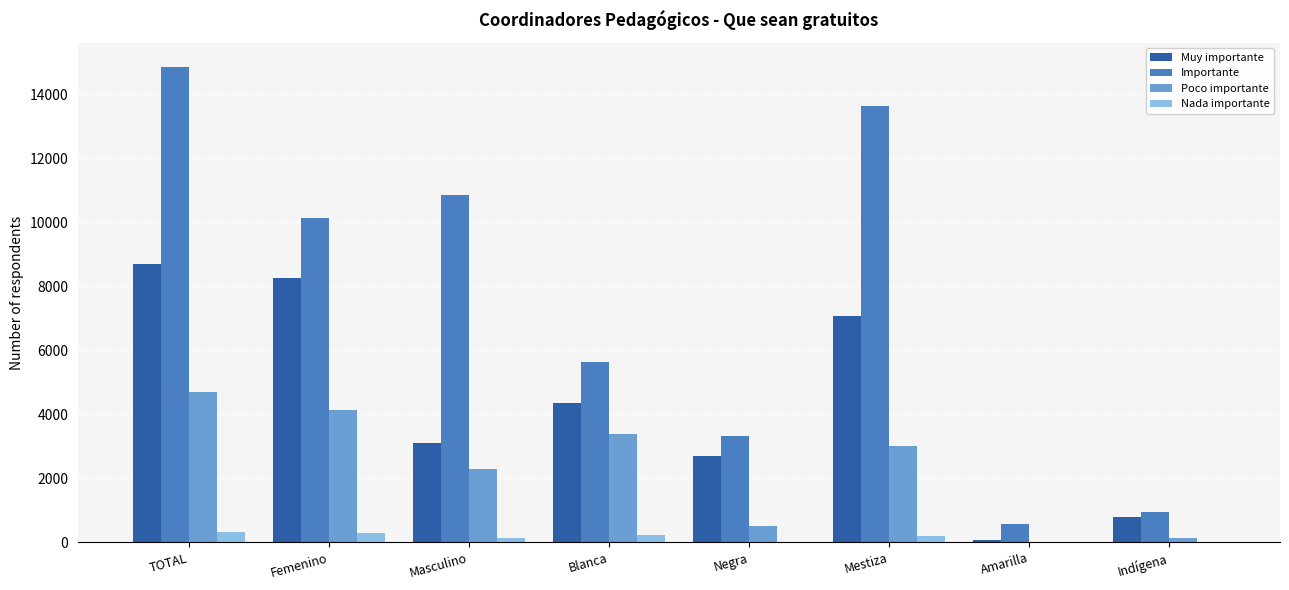

The Importante series shows 1437 at Indígena. True or false?

False